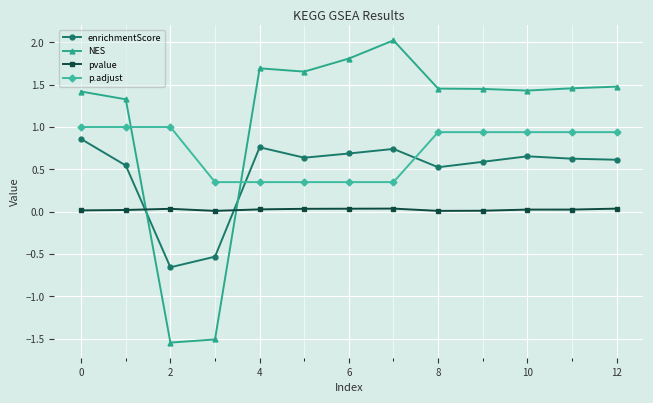

How many lines are shown in the chart?

4